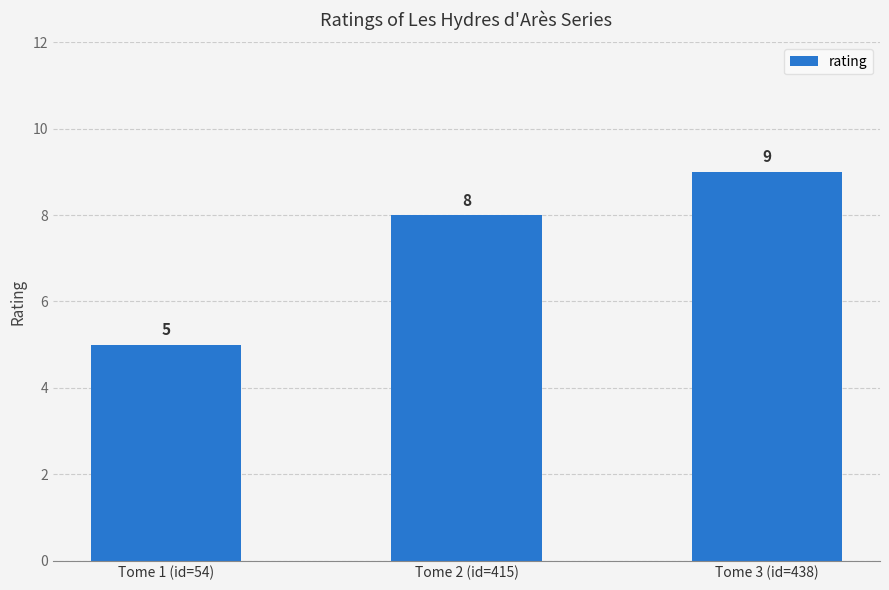

What value does the data have at Tome 2 (id=415)?

8